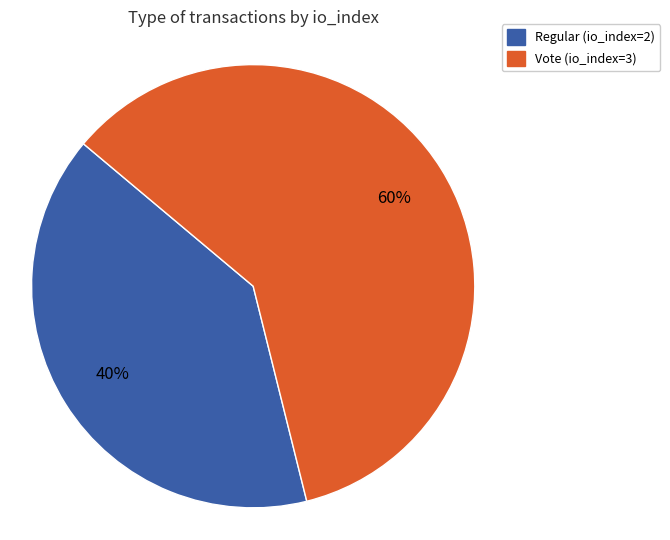

To the nearest percent, what is the combined percentage of Vote (io_index=3) and Regular (io_index=2)?

100%